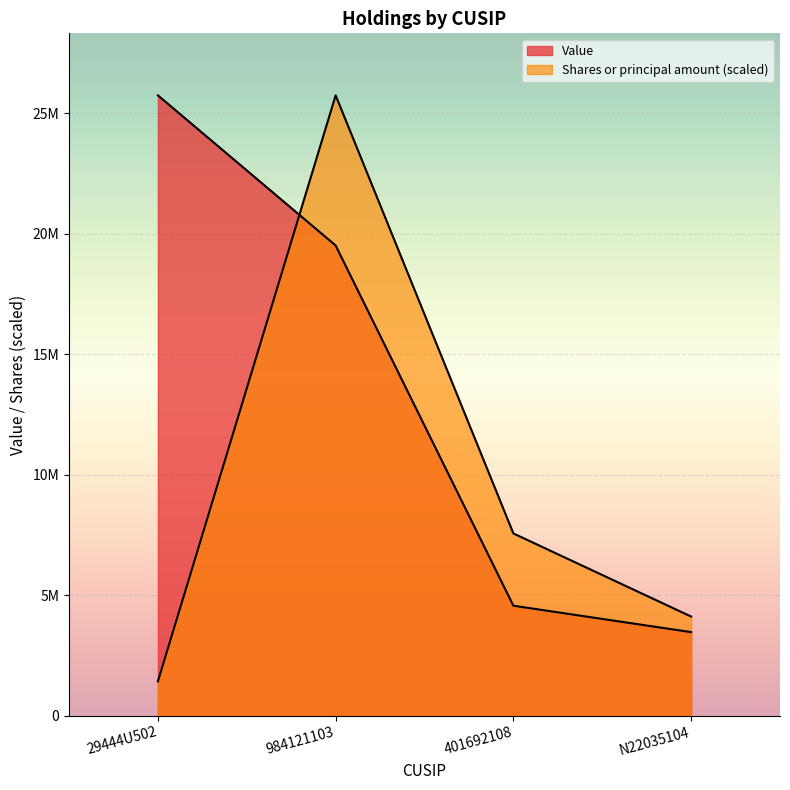

Is it true that Value equals 4559000.0 at 401692108?

True